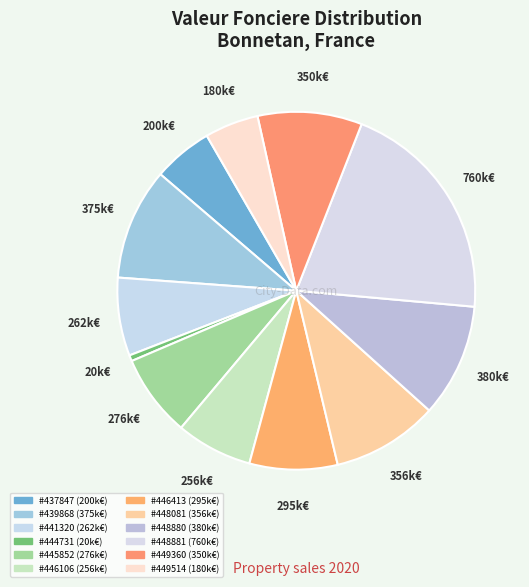

Count the number of slices in the pie.

12